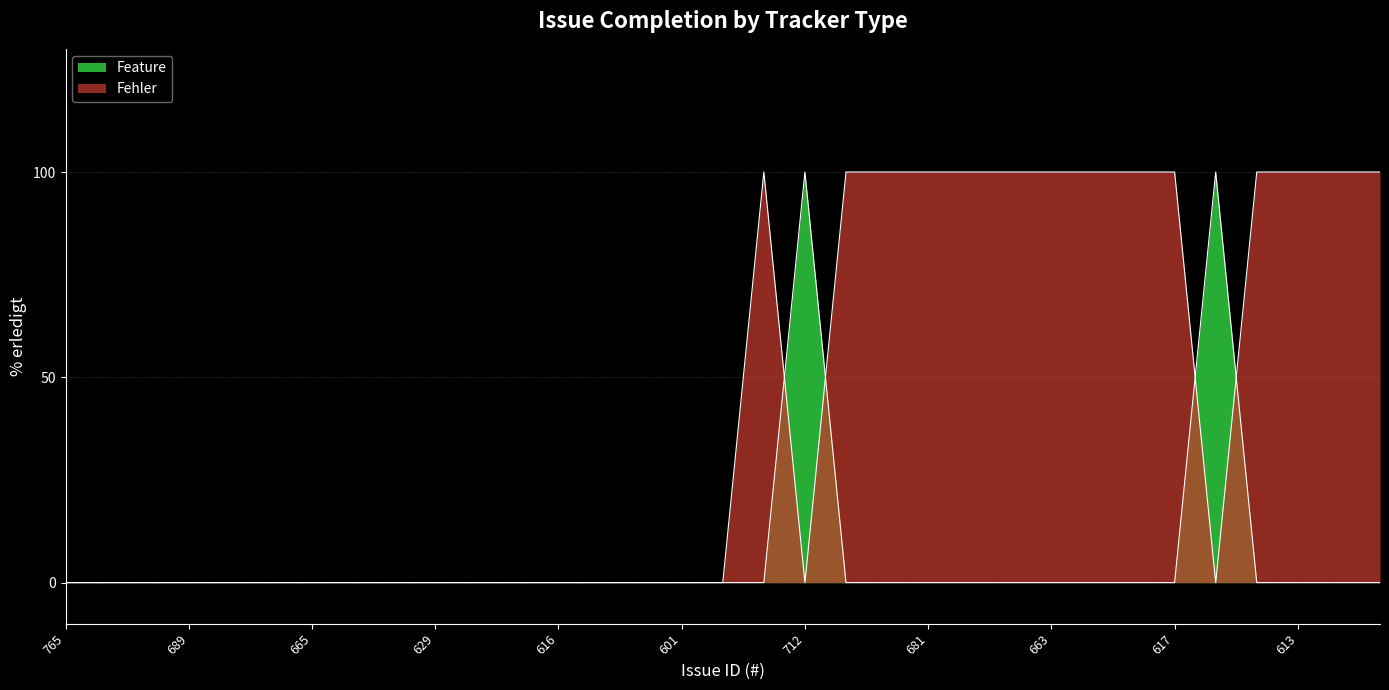

Which category has the lowest value in the Fehler series?

765